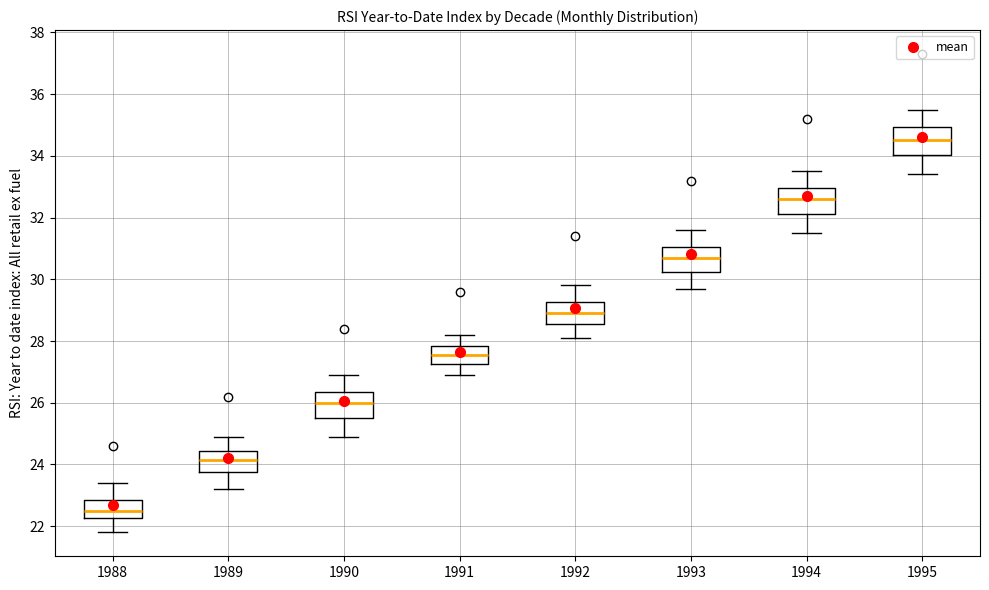

Where is the upper edge of the box at x = 1988 on the y-axis? The values are not printed on the chart, so give them approximately, as read against the axis.

22.8